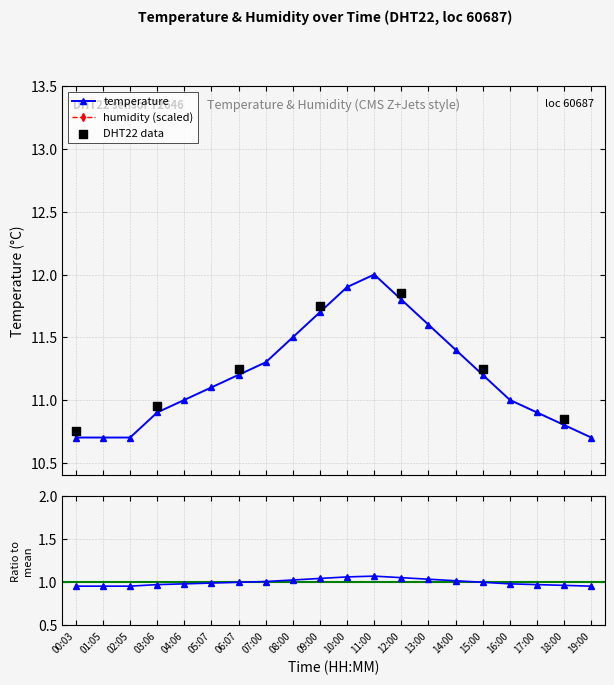

What is the ratio of the value at 05:07 to the value at 06:07?

1.0